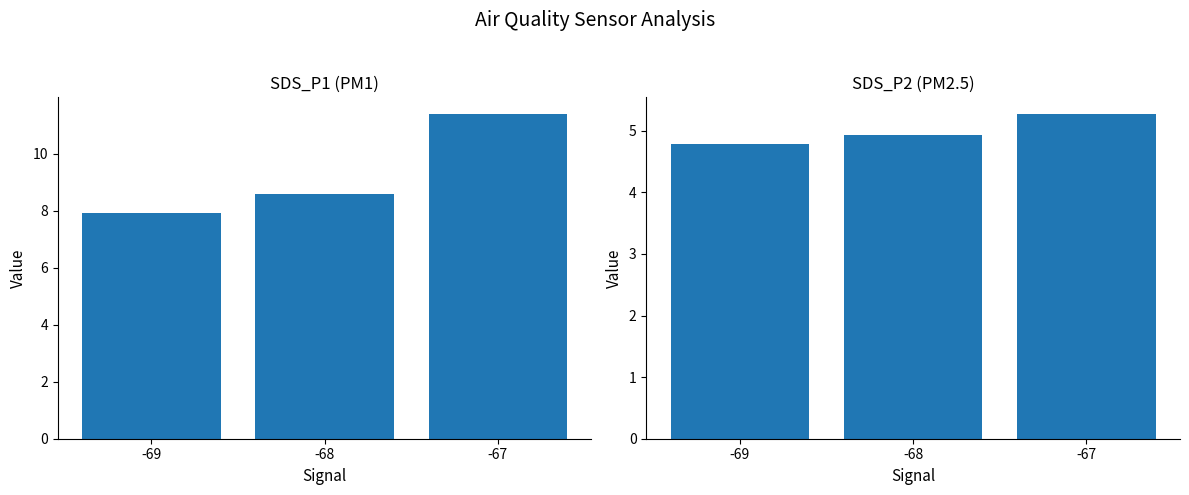

How many SDS_P1 values are between 7 and 11?

2